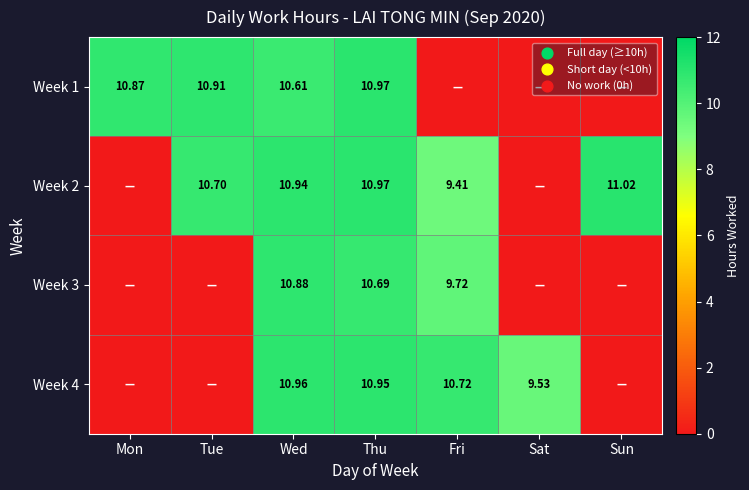

Is the value of Week 4 at Sat greater than the value of Week 1 at Wed?

No